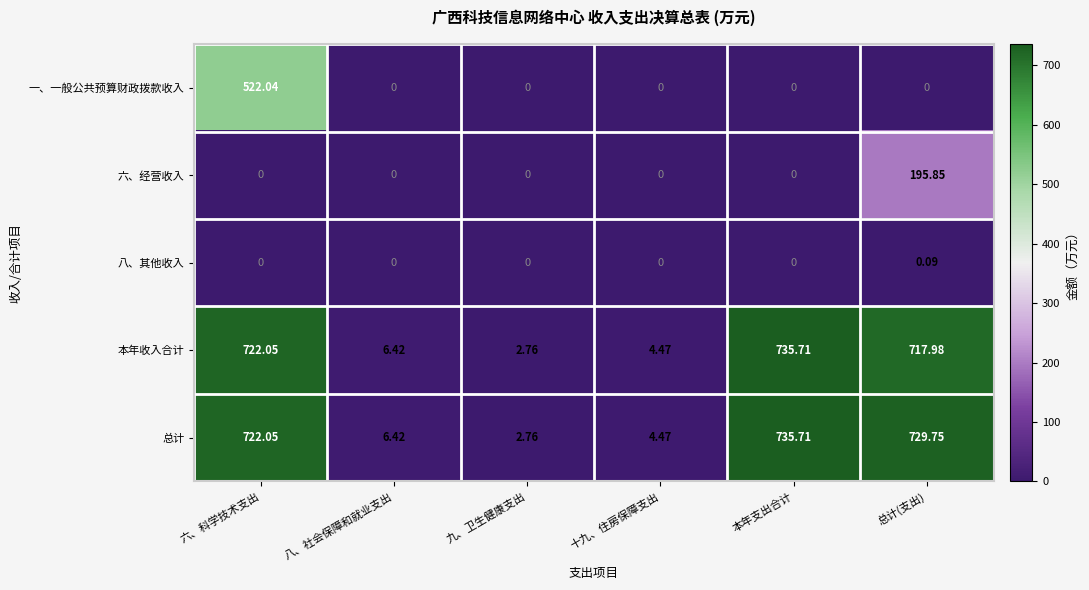

What is the total value across all series at 总计(支出)?

1643.7